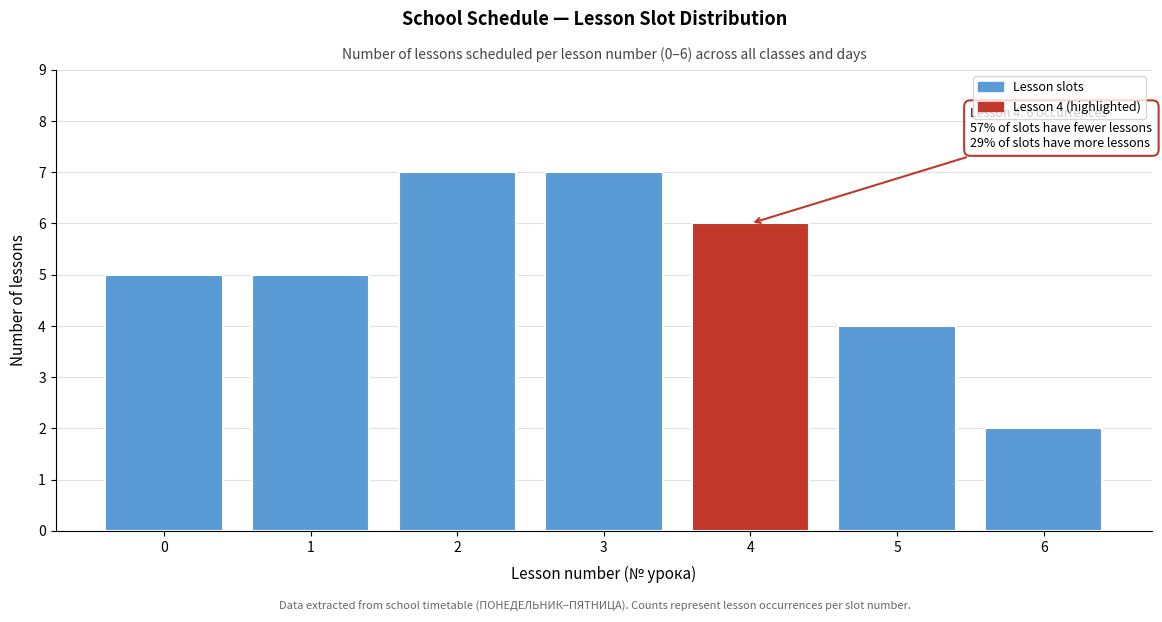

Reading left to right, what are all the values shown in this chart?

0=5	1=5	2=7	3=7	4=6	5=4	6=2